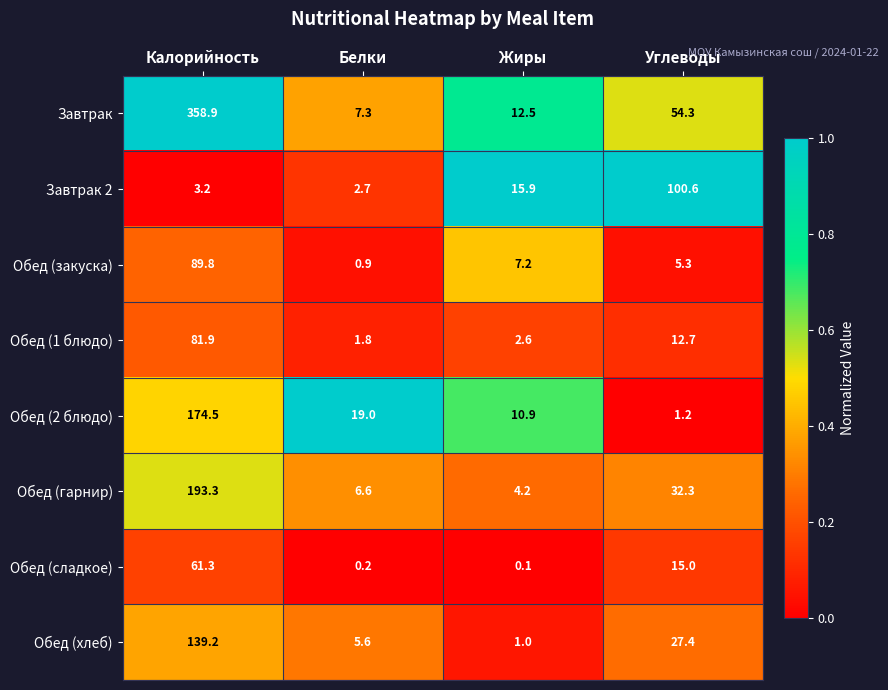

Which series has the largest total across all categories?

Завтрак